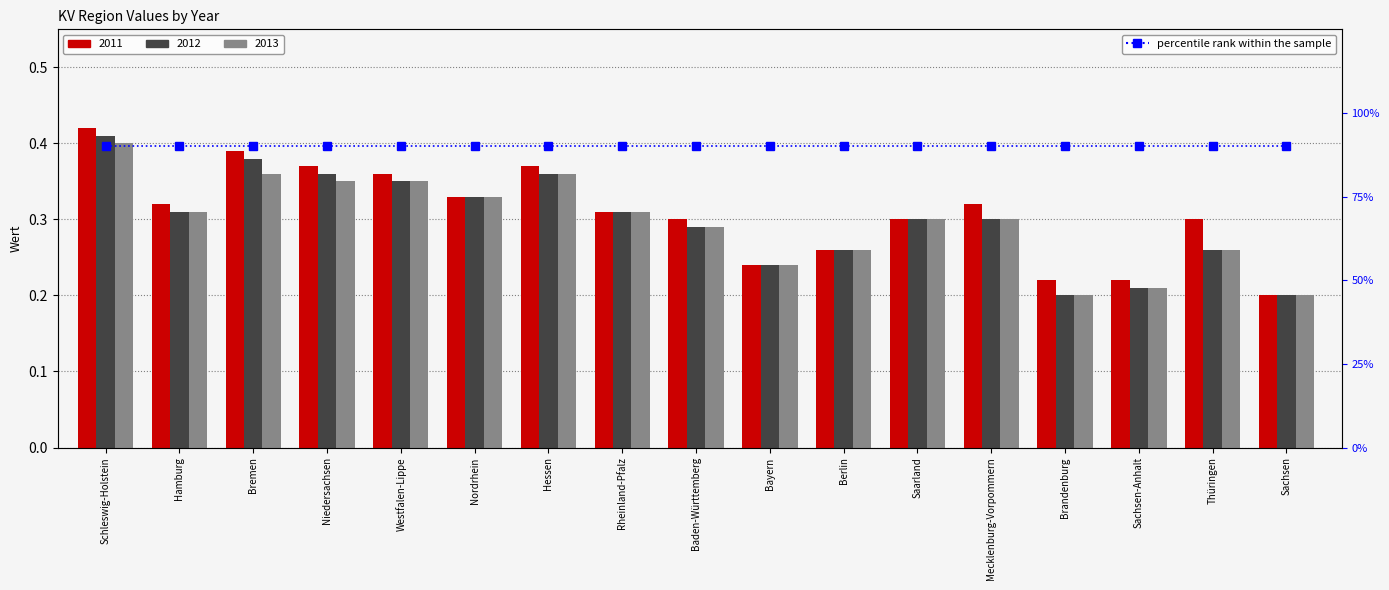

Which series has the widest spread of values?

2011